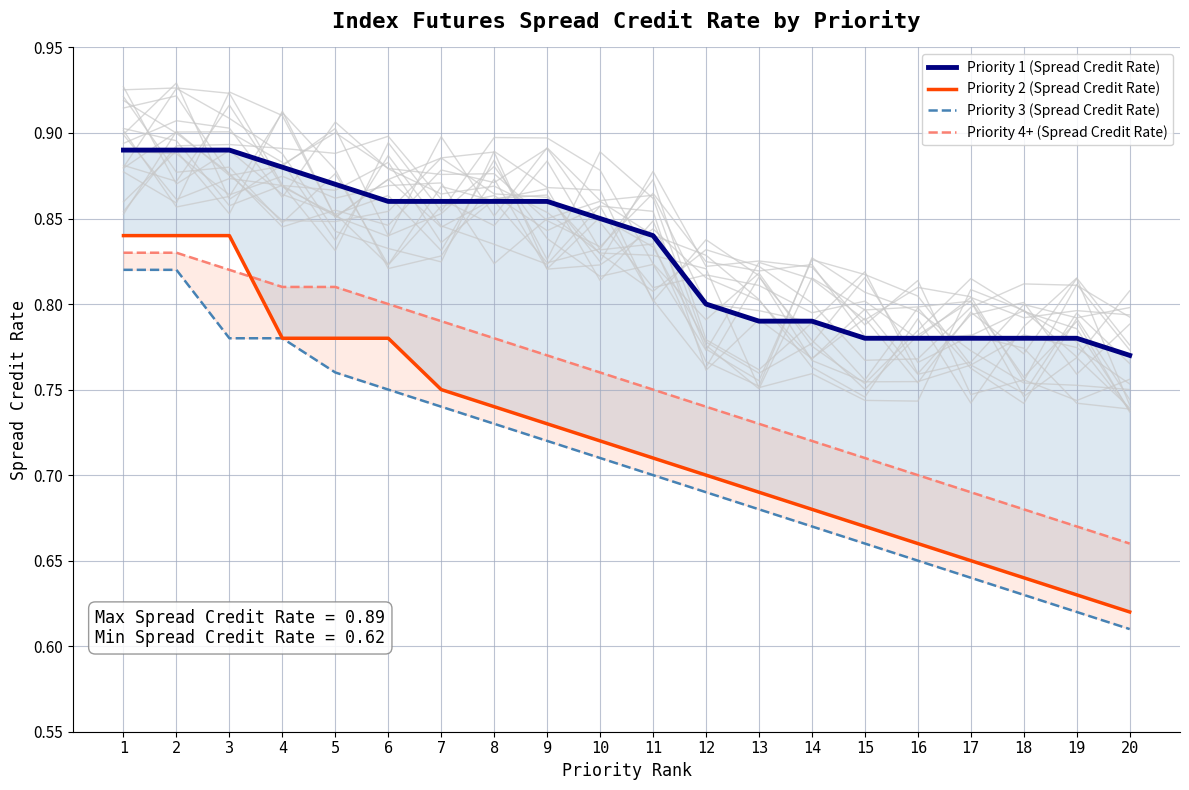

What is the total value across all series at 16?

2.8